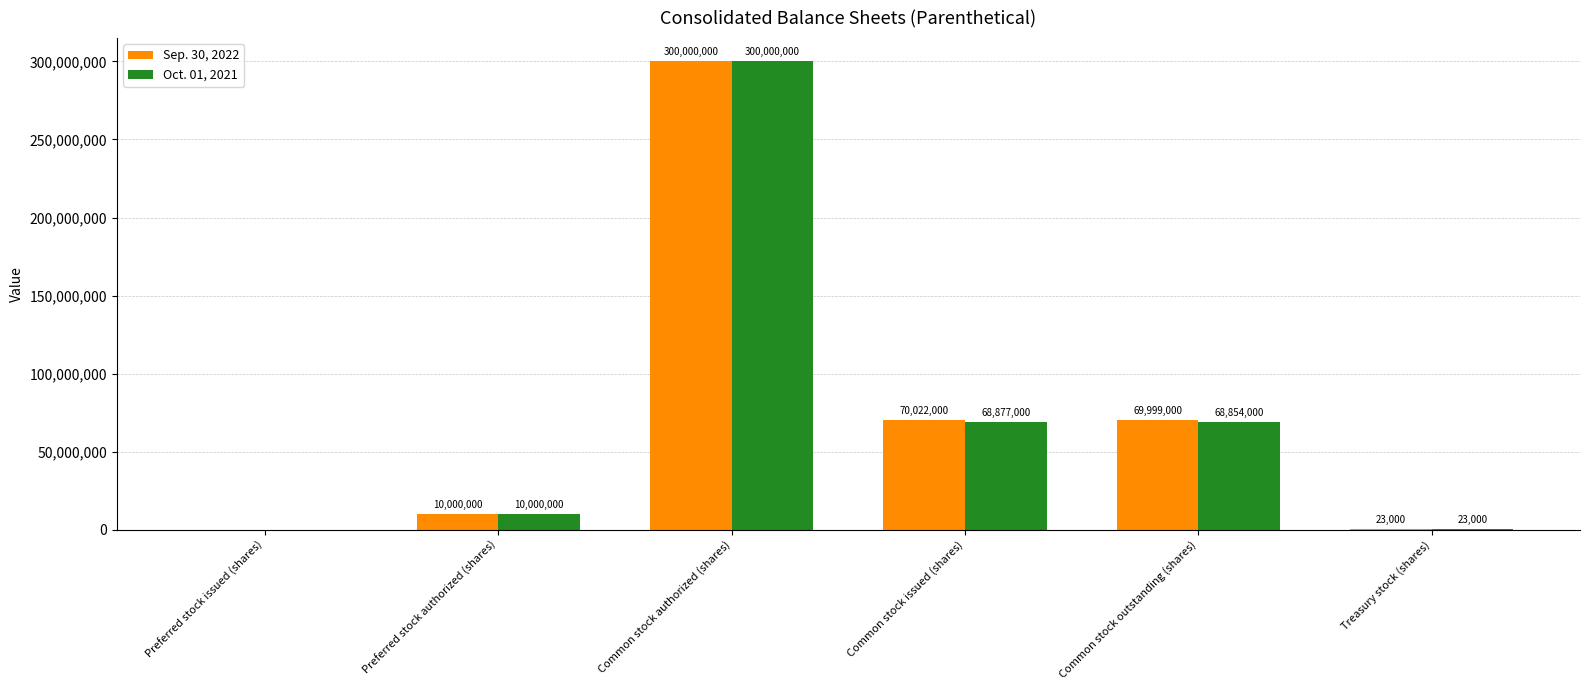

What is the sum of all Sep. 30, 2022 values?

450044000